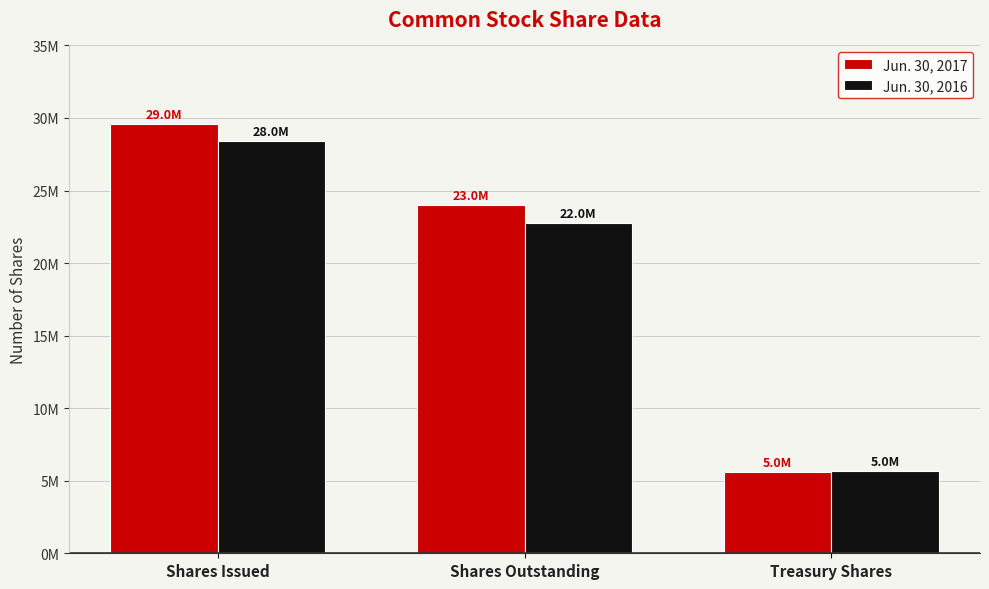

What is the total value across all series at Shares Outstanding?

46746000